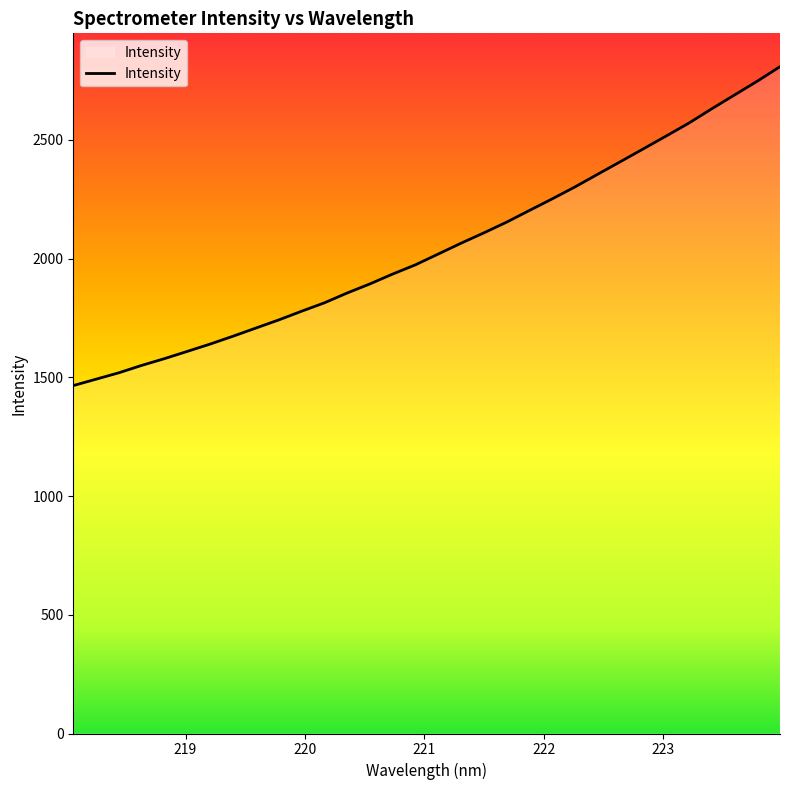

What is the greatest value displayed?

2808.4